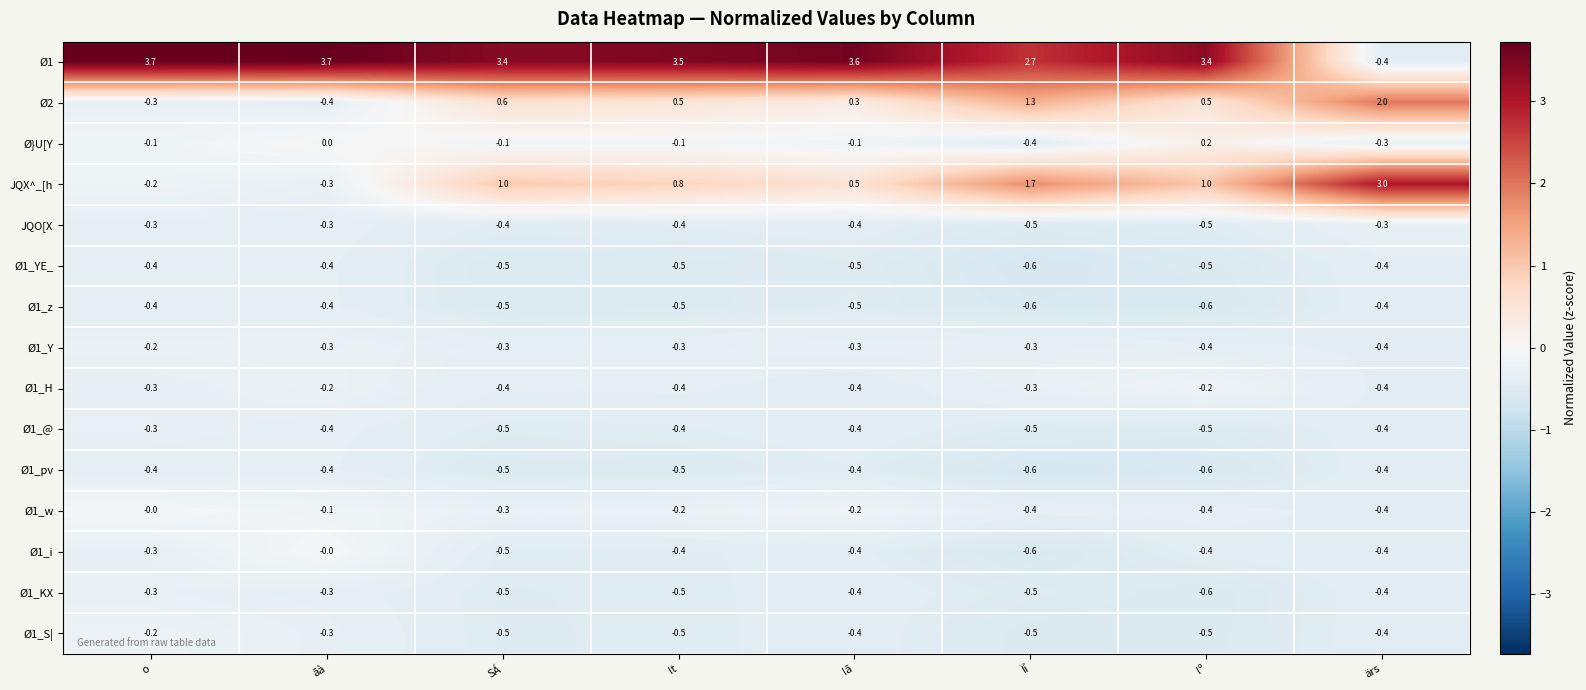

The value of Ø1_@ at o is -0.3. True or false?

True